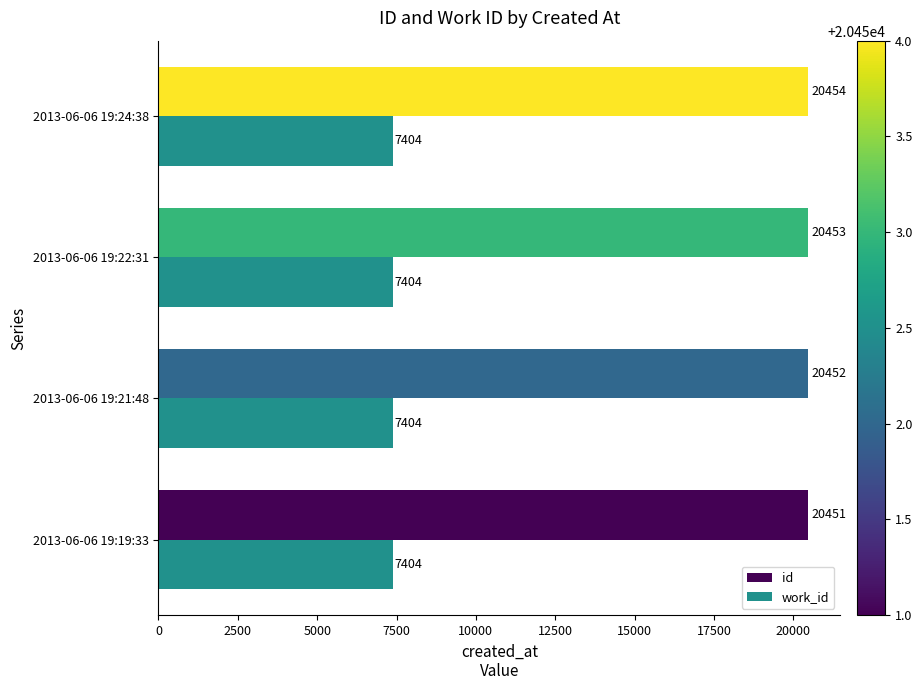

What is the highest value of the work_id series?

7404